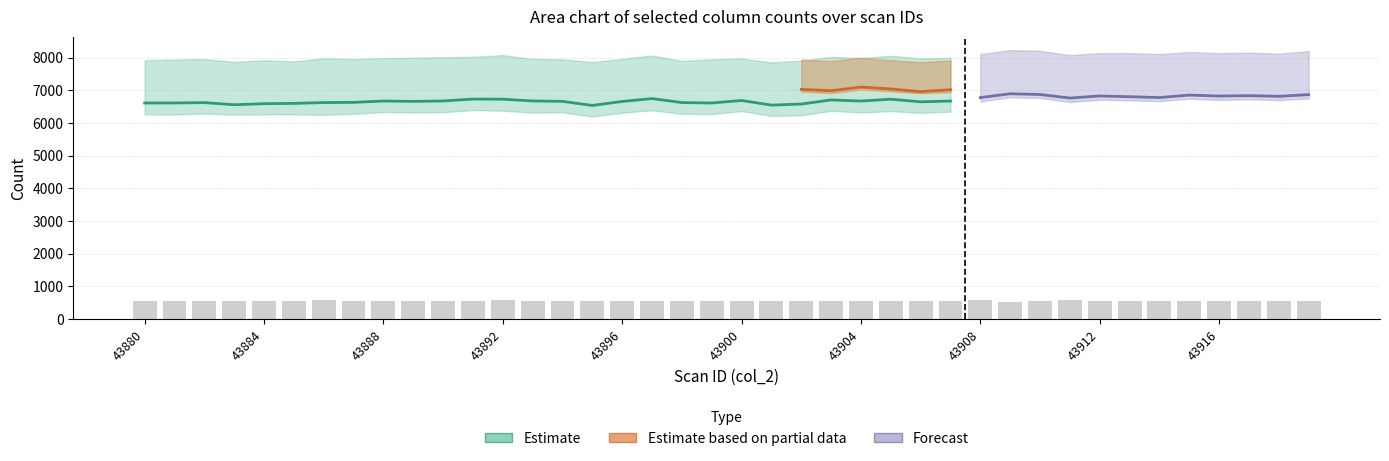

Where is col_513 nearest to the value 6638?

43906